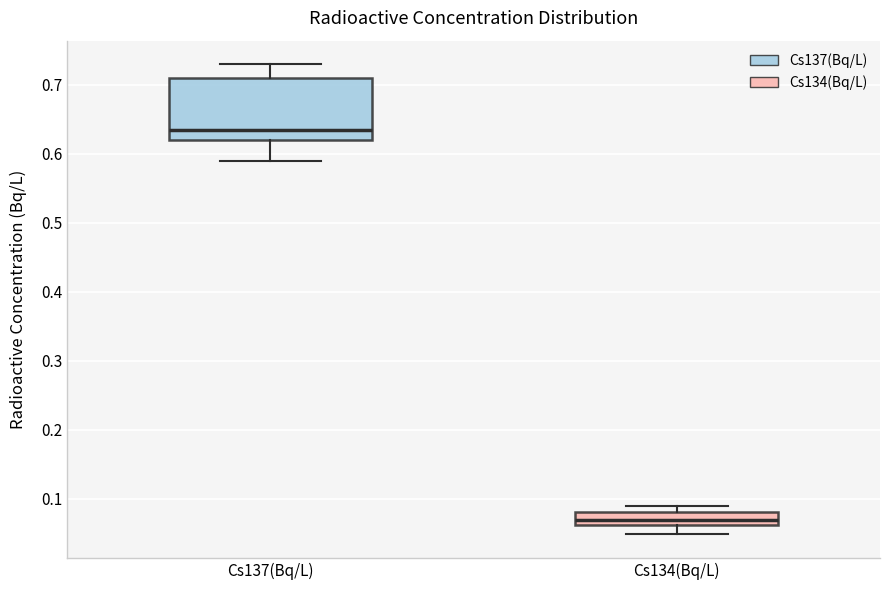

Comparing the boxes themselves (not the whiskers), which one is the tallest?

Cs137(Bq/L)